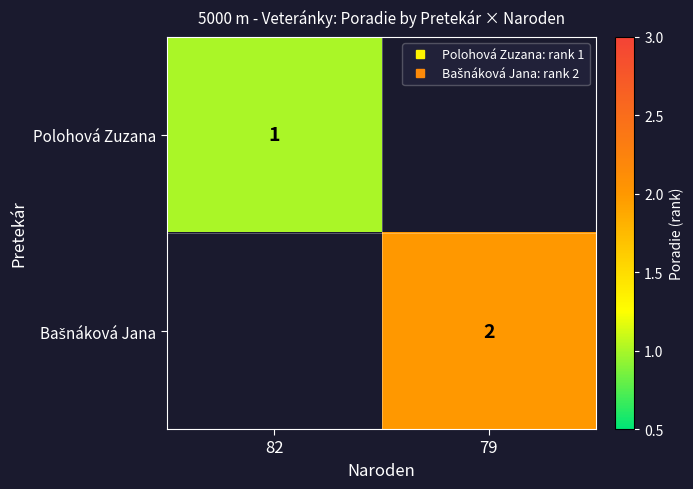

Which series has the widest spread of values?

Polohová Zuzana